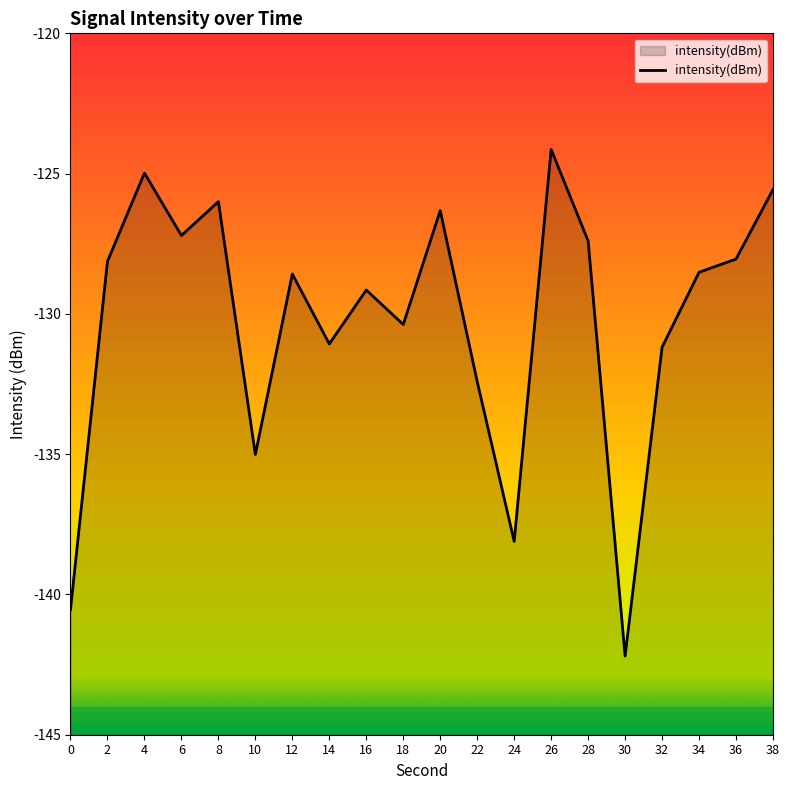

Does the chart display data point markers on the line(s)?

No